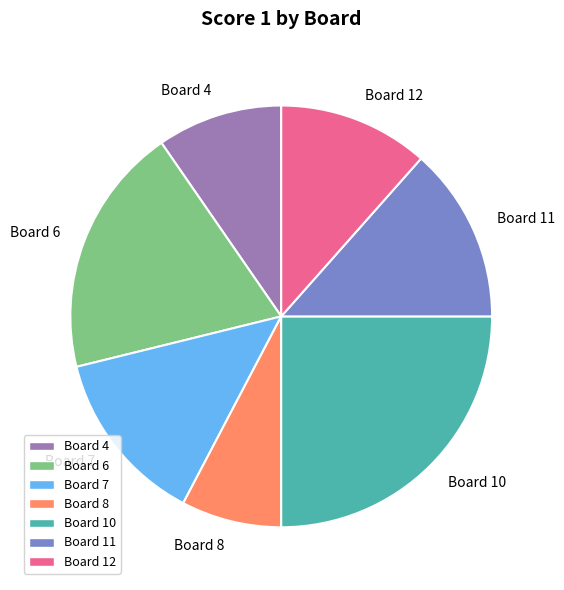

What is the largest slice in the pie chart?

Board 10